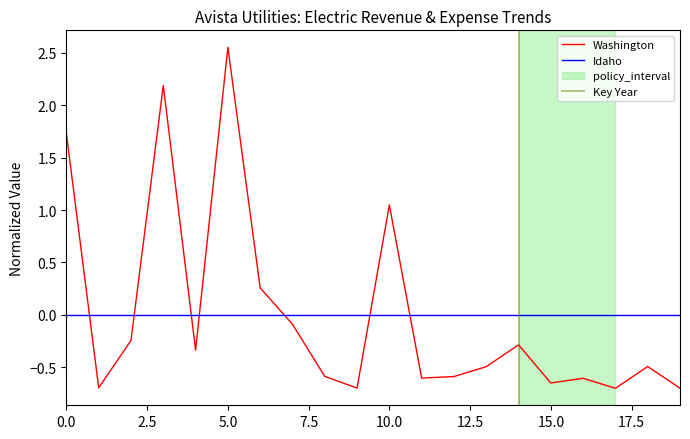

How many times do Idaho and Washington cross each other?

7